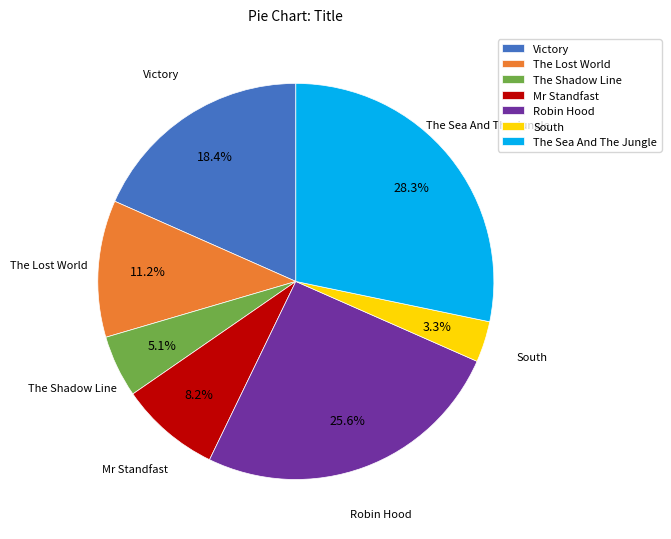

To the nearest percent, what is the combined percentage of The Shadow Line and Robin Hood?

31%